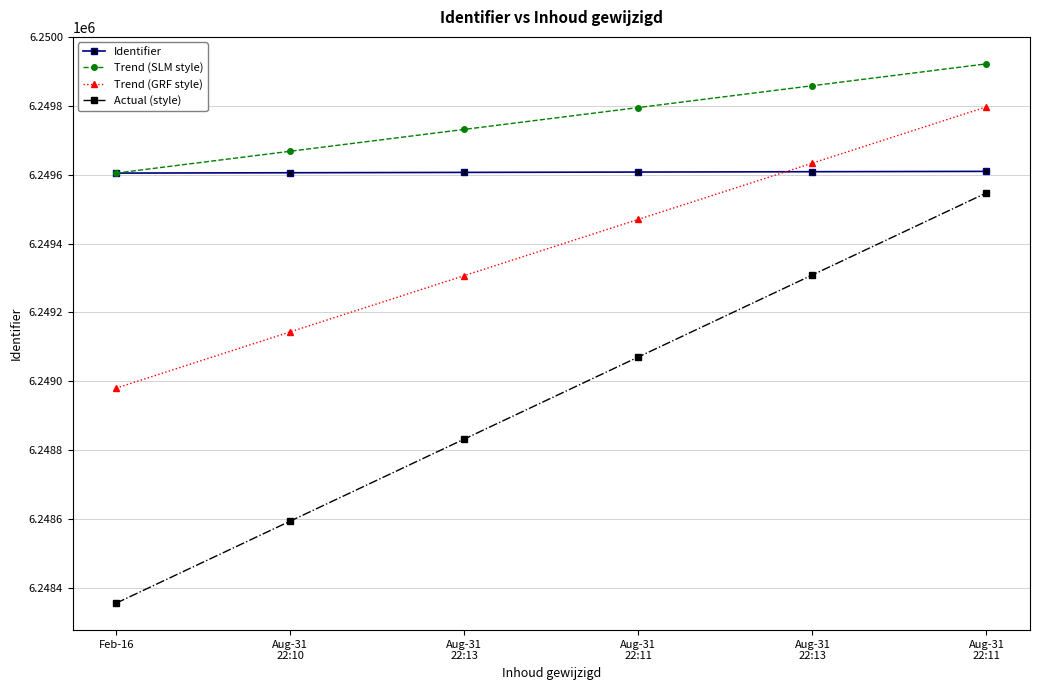

What is the minimum value for Actual (style)?

6248355.1